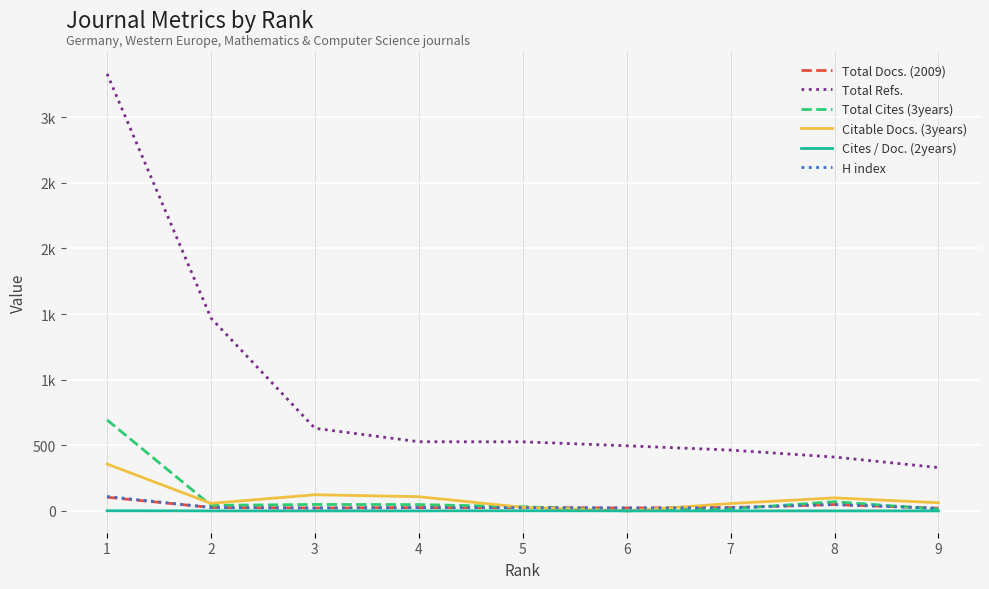

What are all the series names shown in the legend?

Total Docs. (2009), Total Refs., Total Cites (3years), Citable Docs. (3years), Cites / Doc. (2years), H index